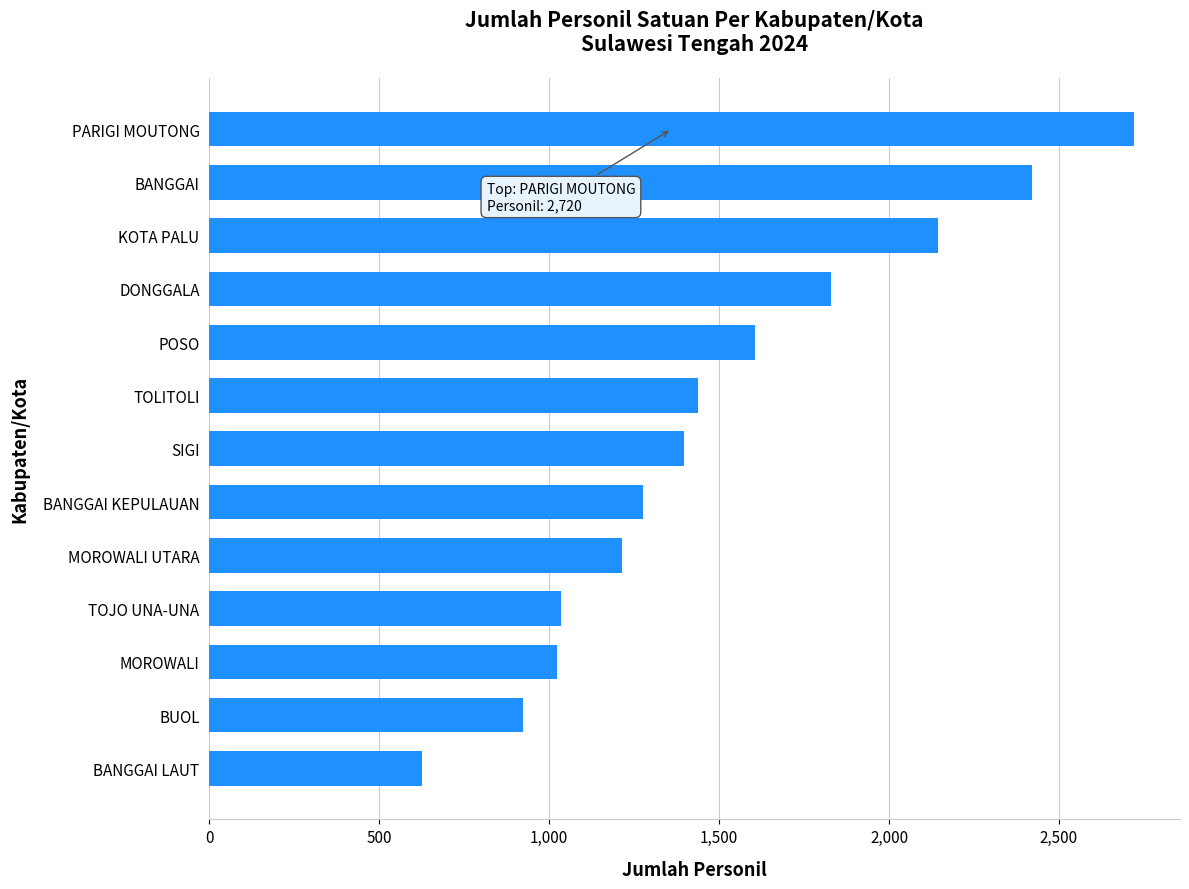

Which has a higher value, PARIGI MOUTONG or TOLITOLI?

PARIGI MOUTONG